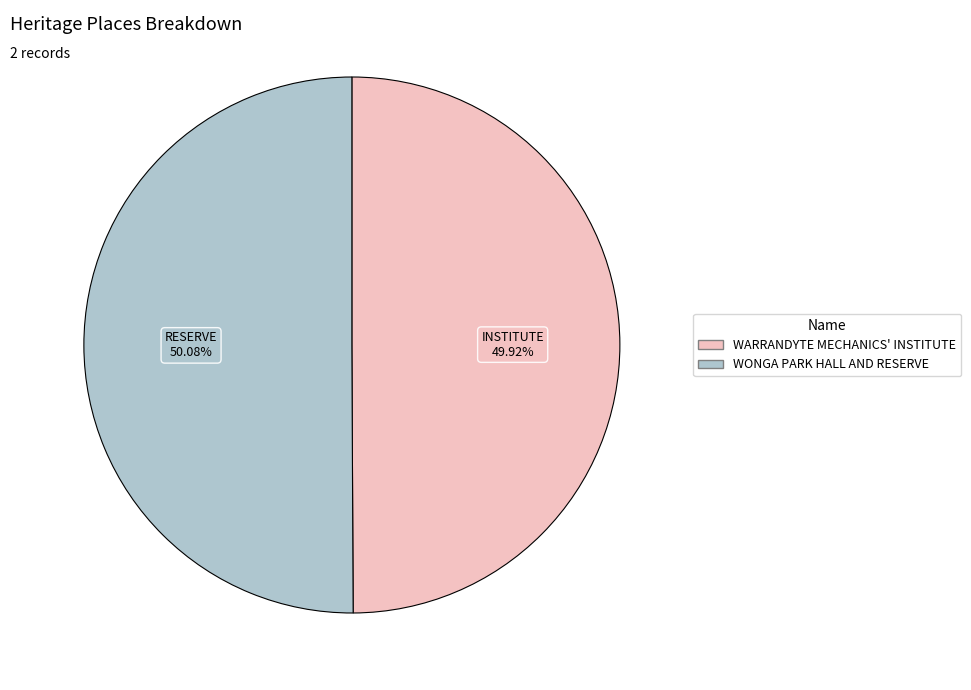

The WONGA PARK HALL AND RESERVE slice represents 40% of the pie. True or false?

False